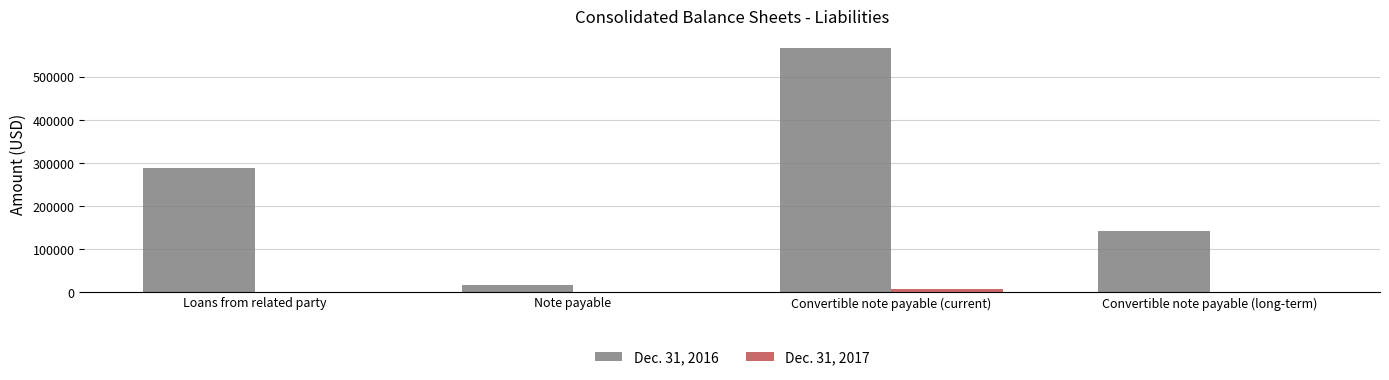

Are the bars grouped side by side (vs. stacked)?

Yes